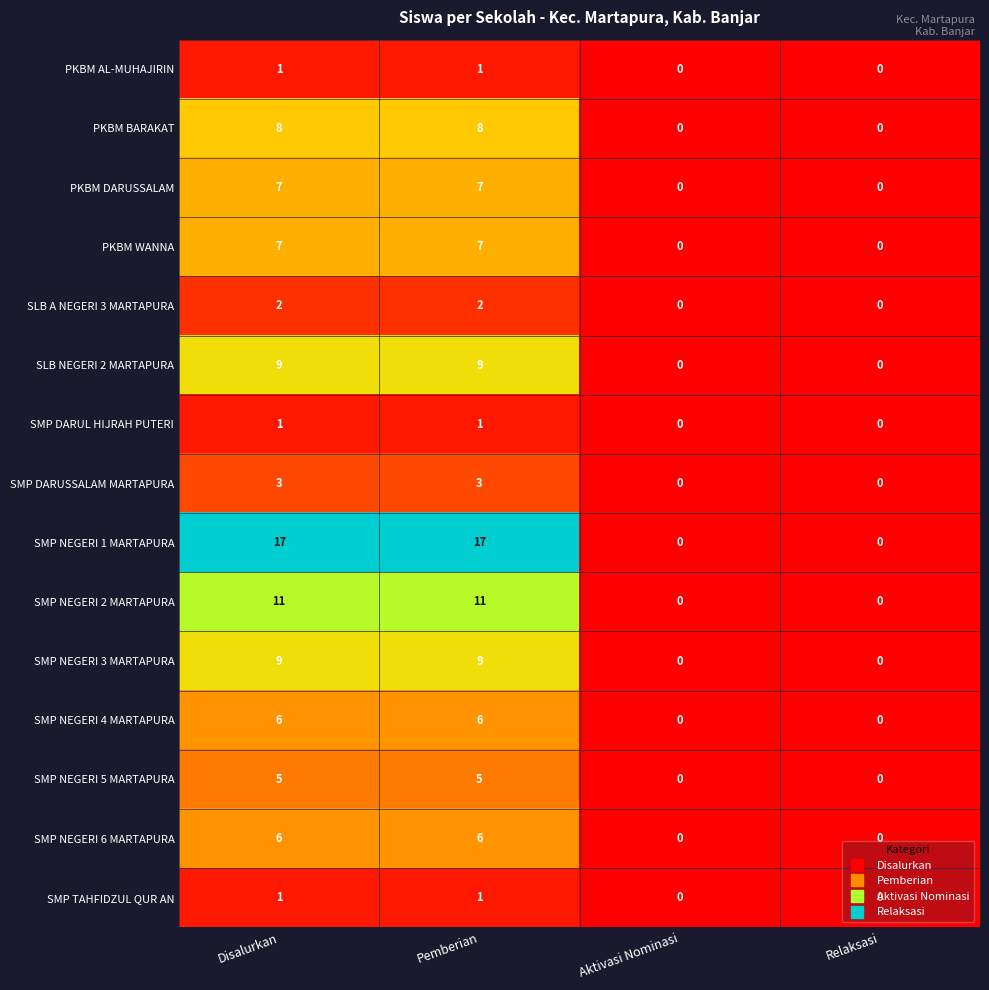

Is the value of SLB NEGERI 2 MARTAPURA at Relaksasi greater than the value of SMP DARUSSALAM MARTAPURA at Disalurkan?

No